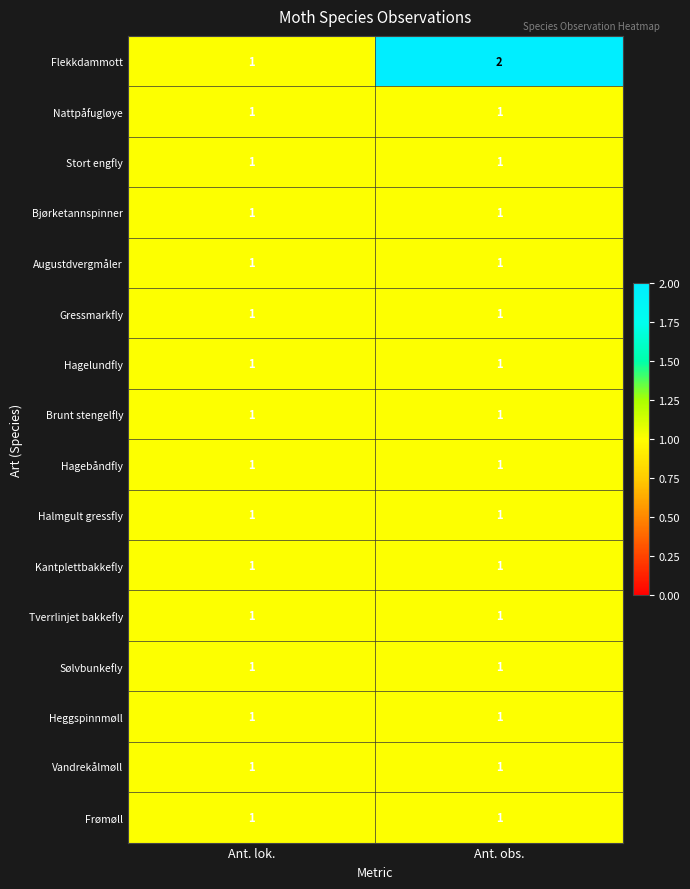

What is the total value across all series at Ant. lok.?

16